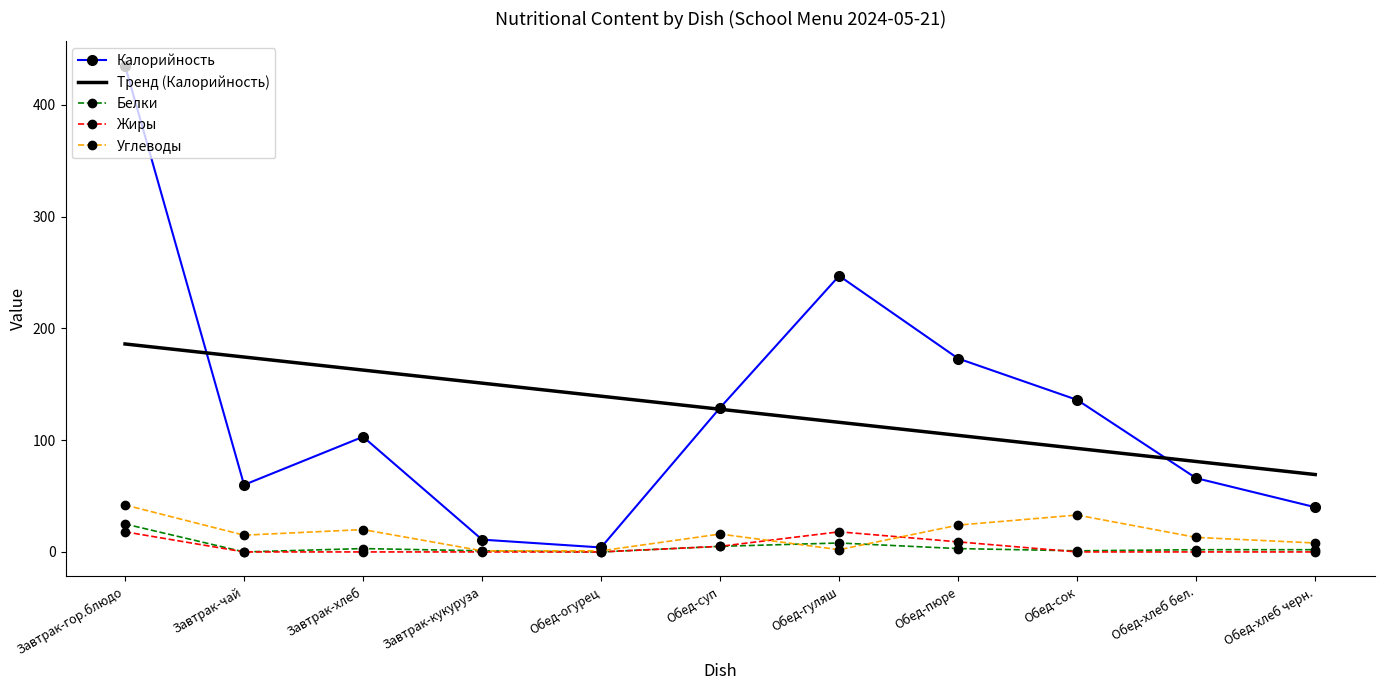

Is it true that Углеводы equals 20.0 at Завтрак-хлеб?

True